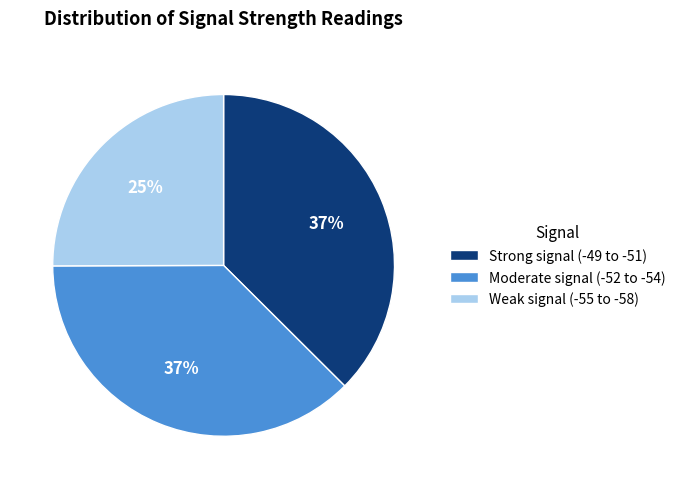

Is there any slice that represents more than half of the pie?

No